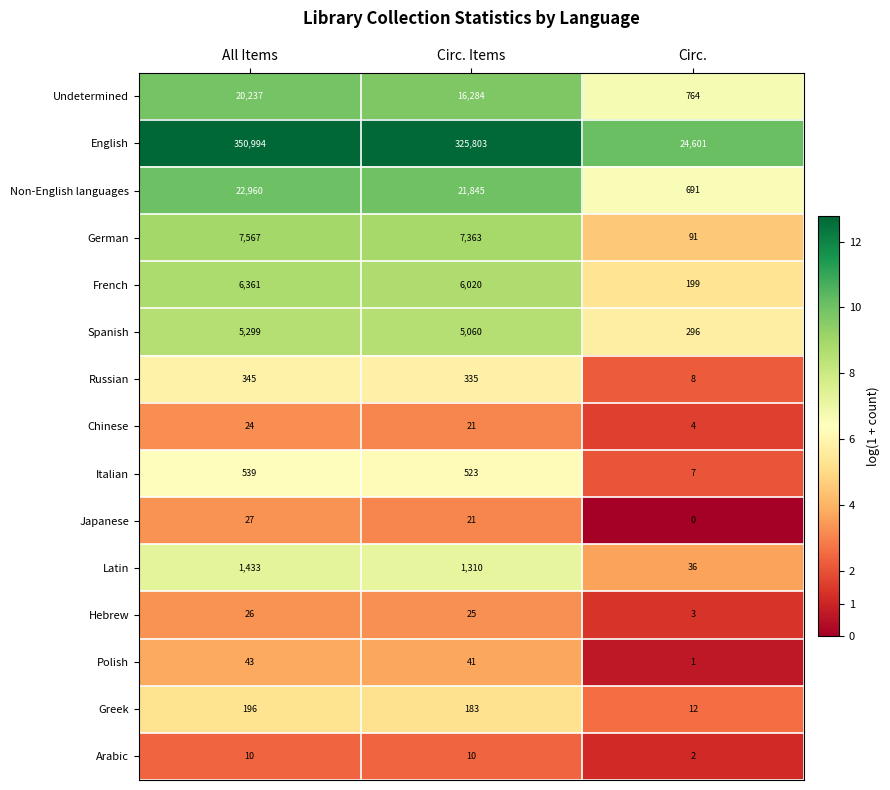

Which series has the widest spread of values?

English